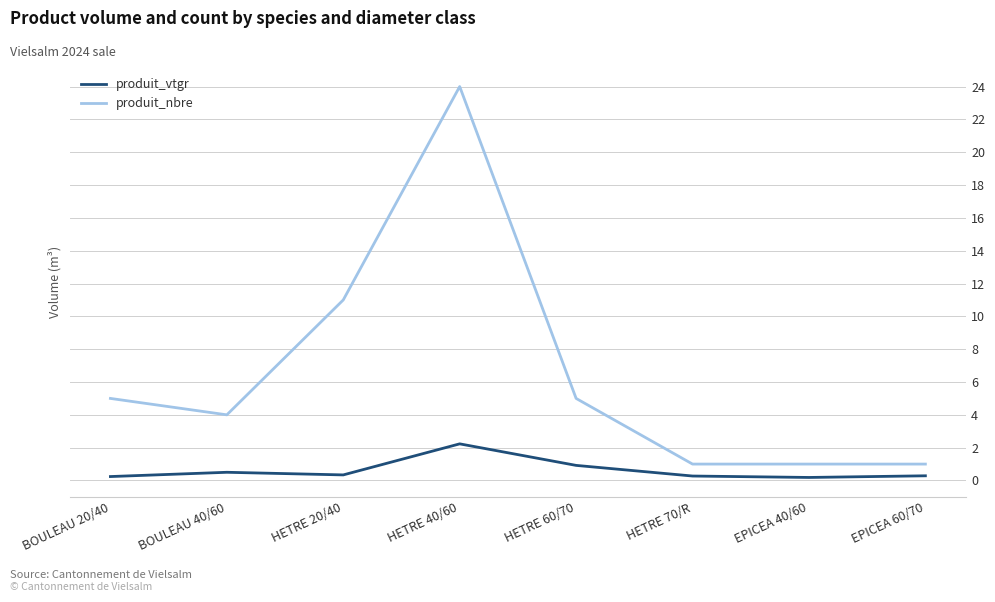

What is the average value of the produit_vtgr series?

0.6